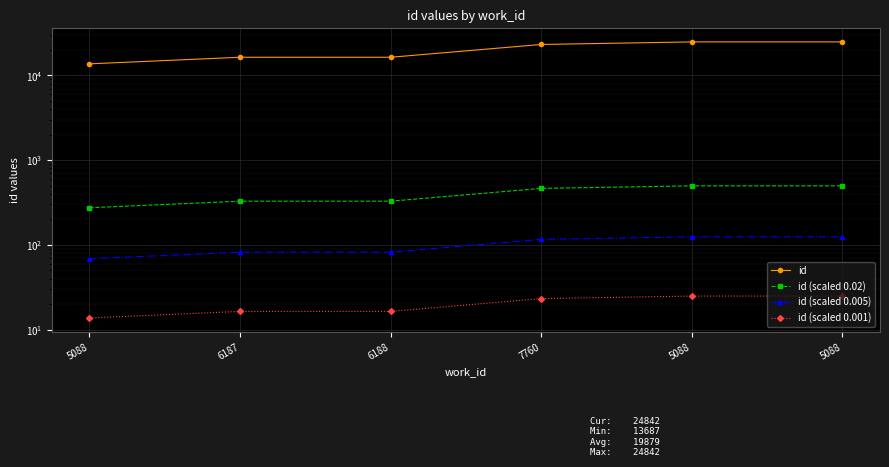

What is the difference between the id (scaled 0.001) values at 7760 and 6187?

6.8